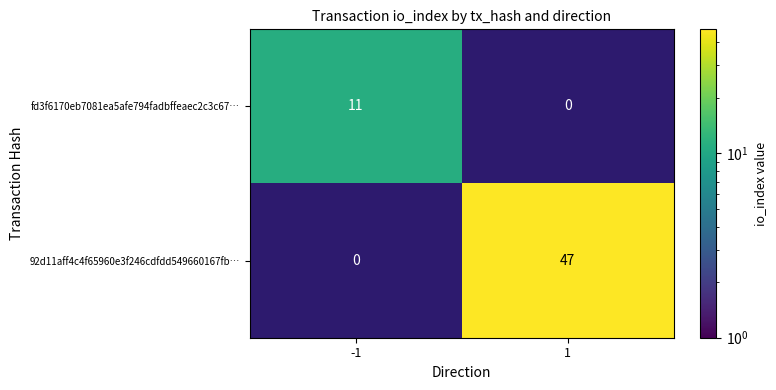

List the series in order of their overall mean, highest first.

92d11aff4c4f65960e3f246cdfdd549660167fb…, fd3f6170eb7081ea5afe794fadbffeaec2c3c67…